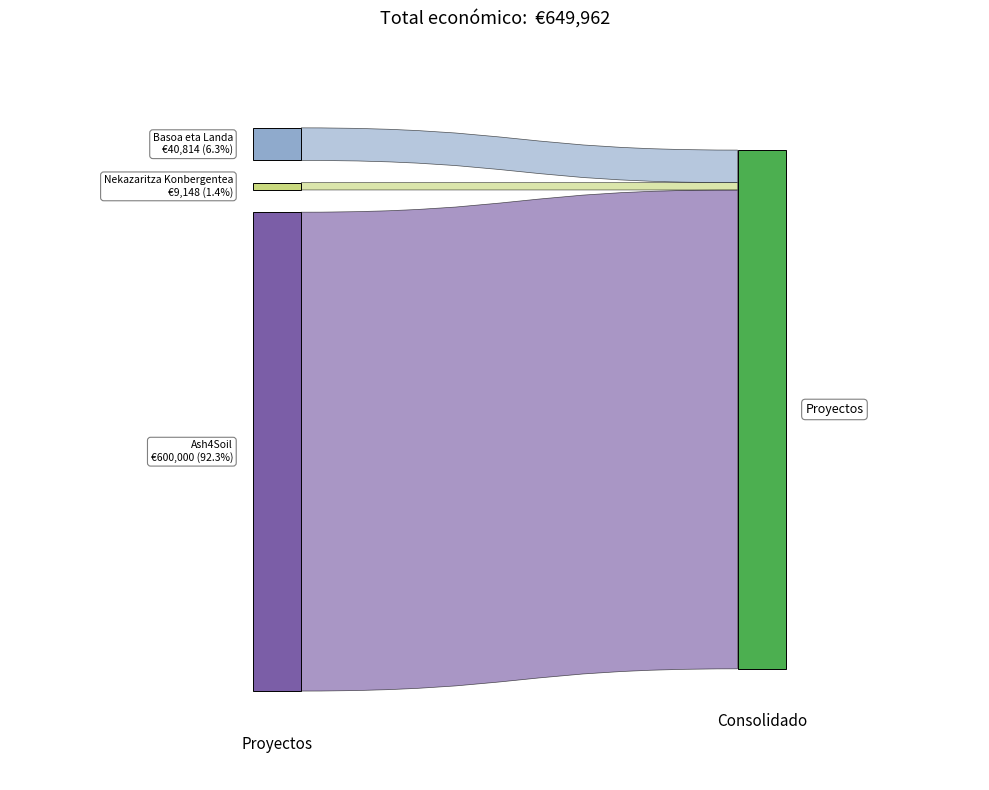

Reading left to right, list all the values displayed in this chart.

600000	9148	40814